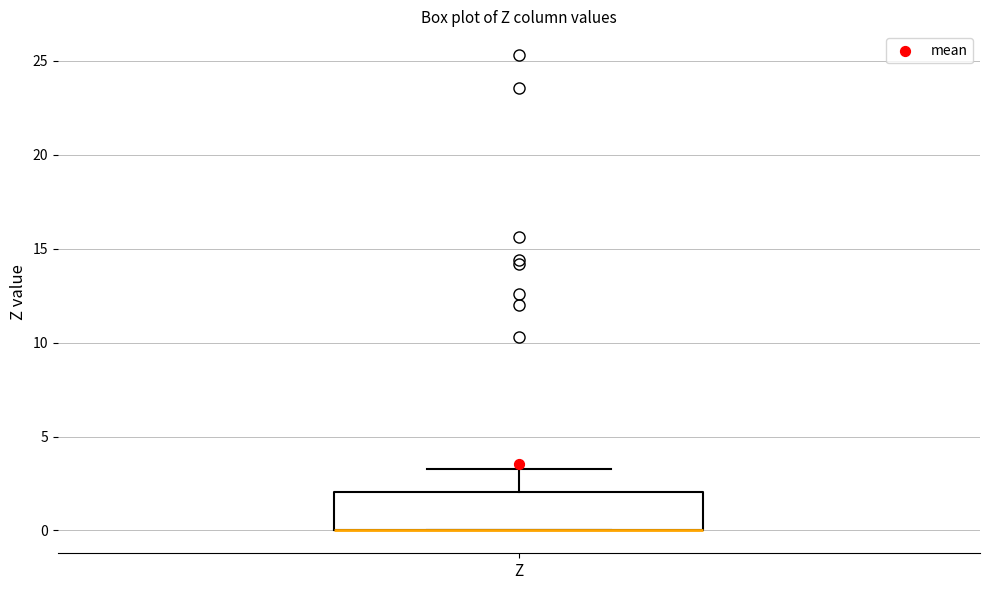

Transcribe this box plot: give where the median line is, the range the box spans, and where the two whiskers end, as read against the y-axis. The values are not printed on the chart, so give them approximately, as read against the axis.

median 0.0 (drawn on the box's lower edge), box 0.0 to 2.0, whiskers 0.0 to 3.5